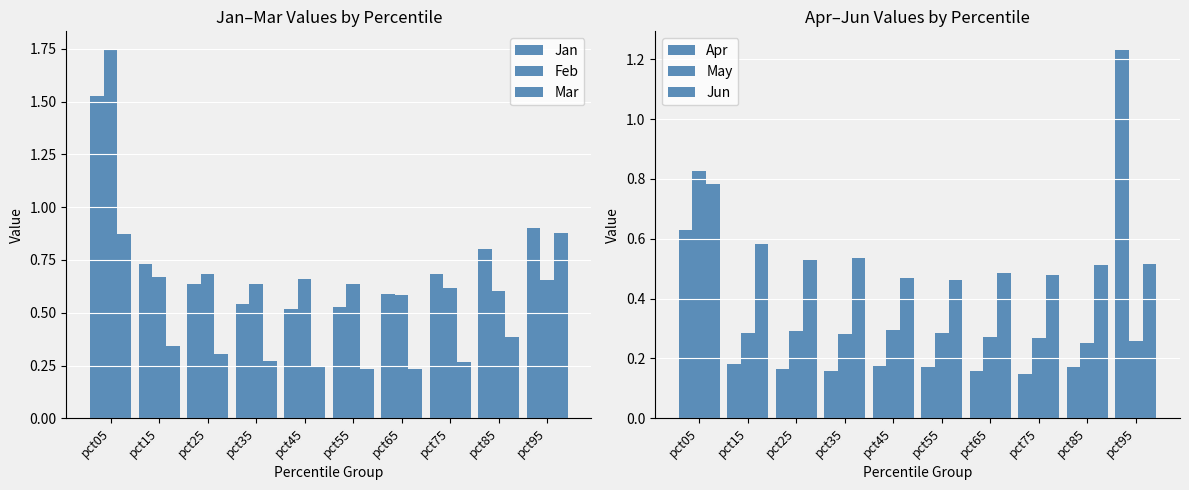

What is the difference between the Apr values at pct65 and pct95?

1.1